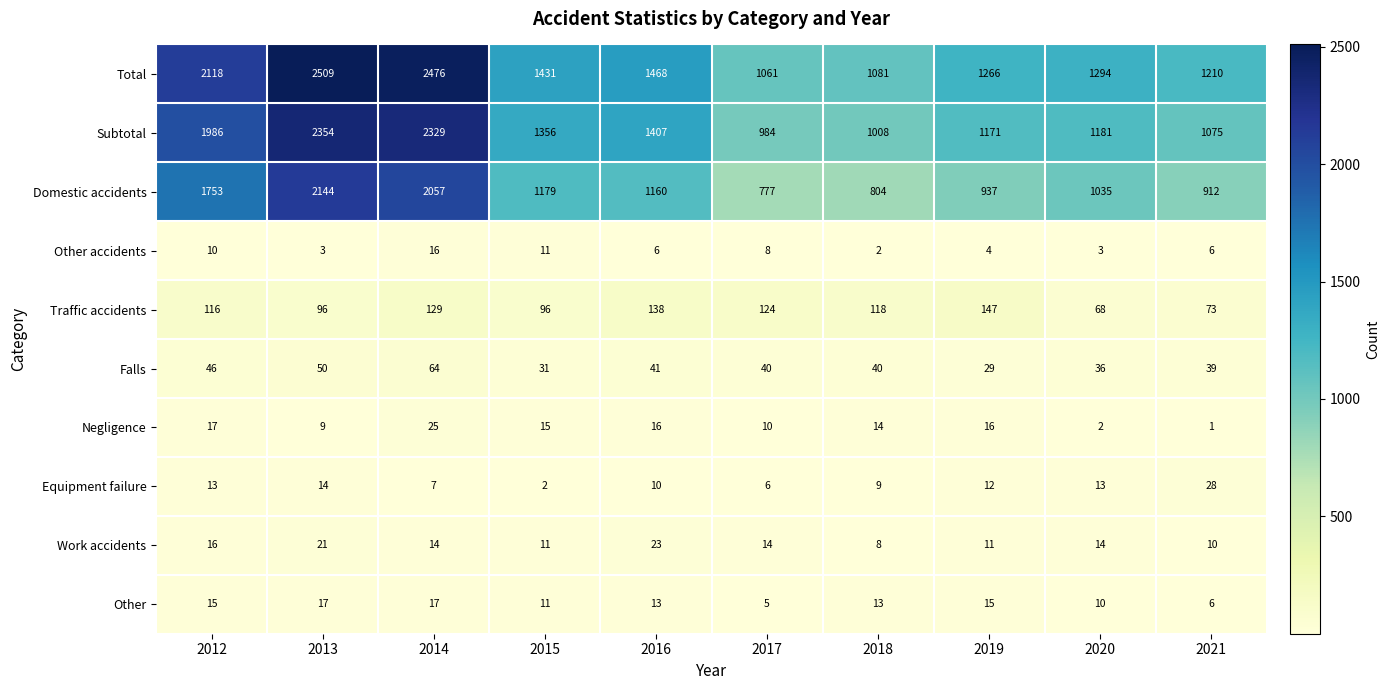

True or false: Negligence has a value of 15 at 2015.

True